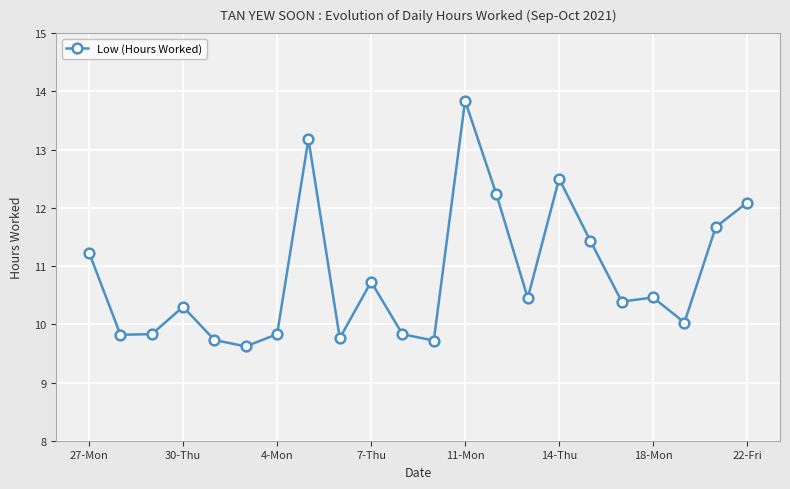

Count the number of categories in the chart.

22